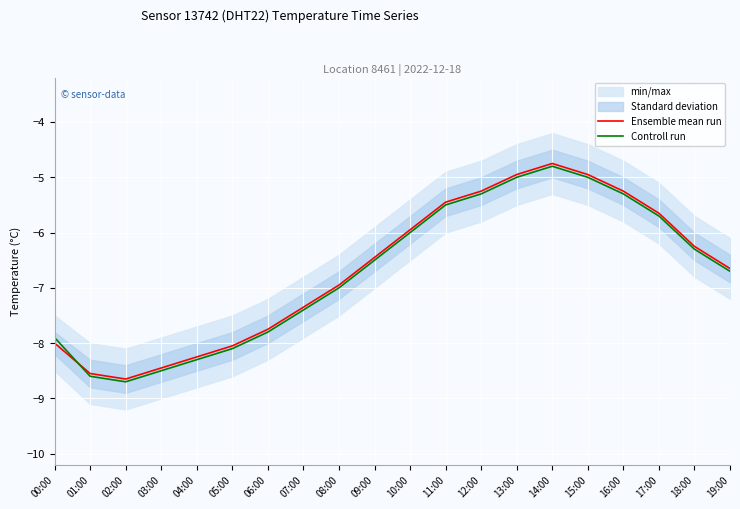

Between 02:00 and 09:00, which series saw the biggest shift?

Ensemble mean run